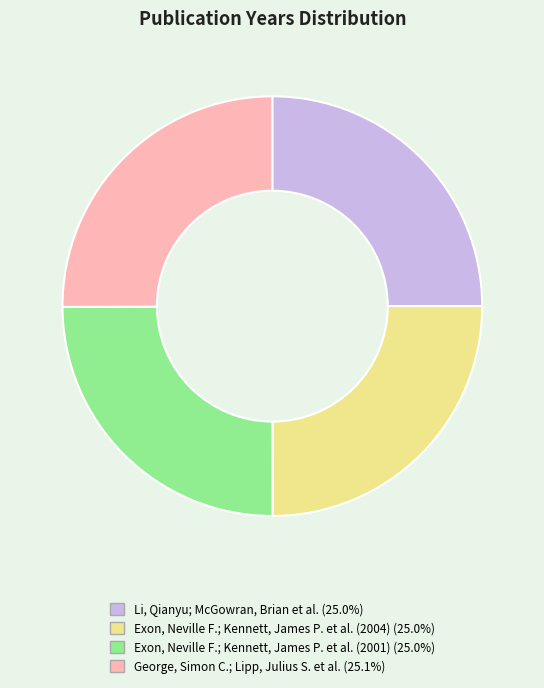

Does George, Simon C.; Lipp, Julius S. et al. account for over 50% of the chart?

No